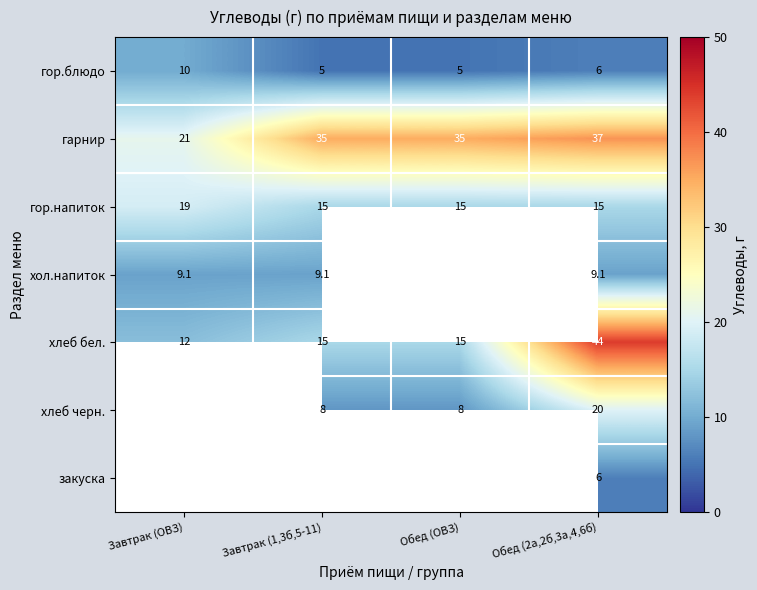

The value of хол.напиток at Завтрак (1,3б,5-11) is 9.1. True or false?

True